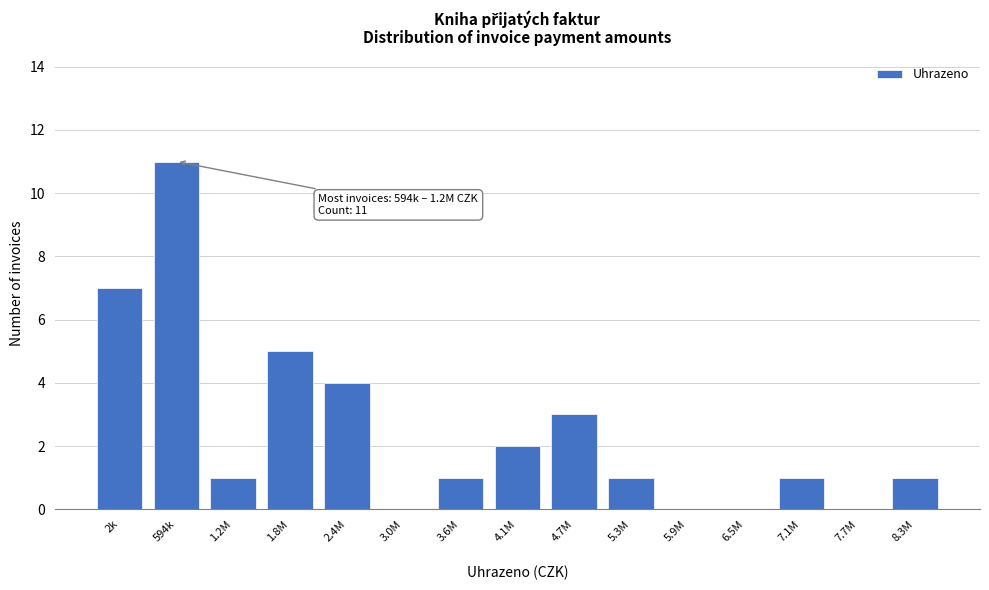

Reading right to left, what are all the values shown in this chart?

8.3M=1	7.7M=0	7.1M=1	6.5M=0	5.9M=0	5.3M=1	4.7M=3	4.1M=2	3.6M=1	3.0M=0	2.4M=4	1.8M=5	1.2M=1	594k=11	2k=7